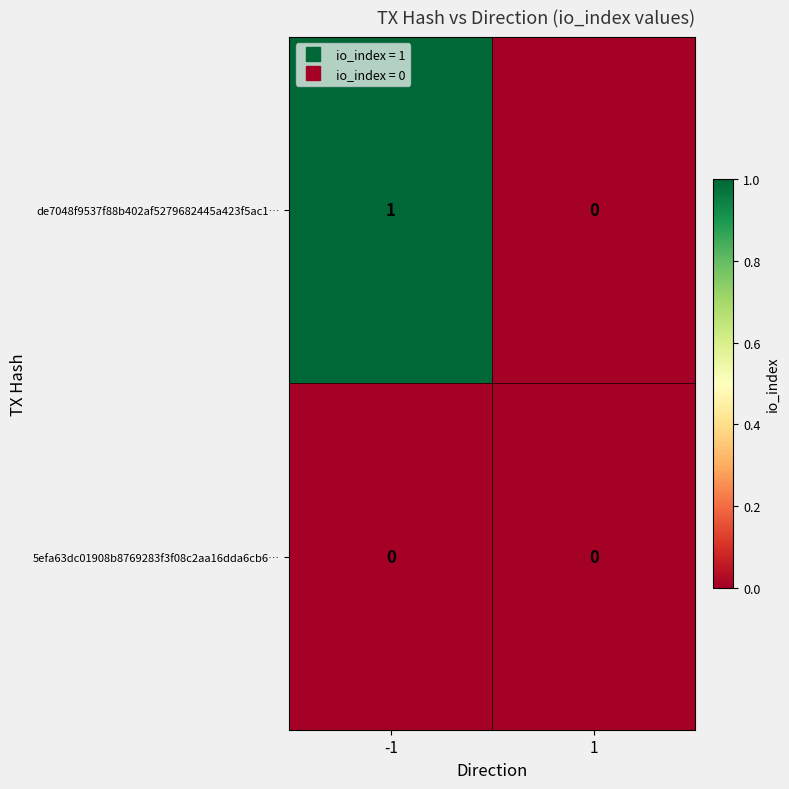

How many categories are shown in the chart?

2